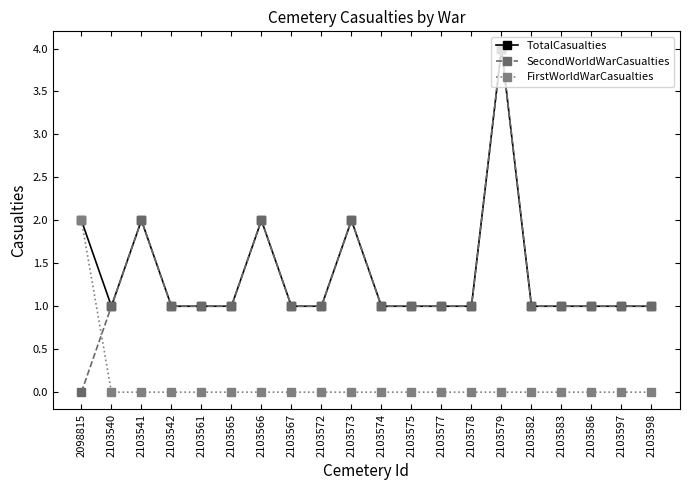

True or false: FirstWorldWarCasualties has a value of -1 at 2103572.

False